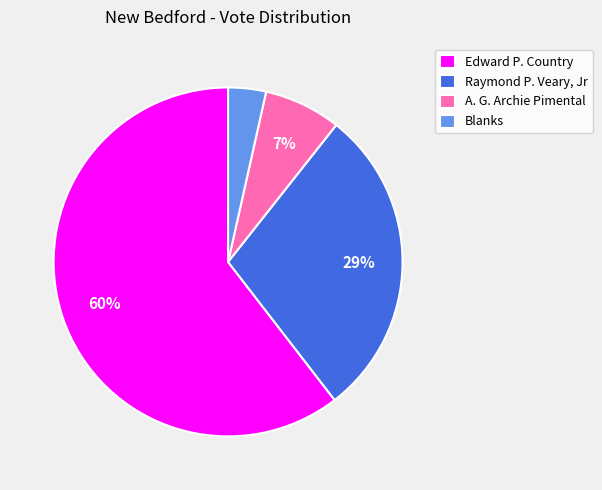

Is there any slice that represents more than half of the pie?

Yes